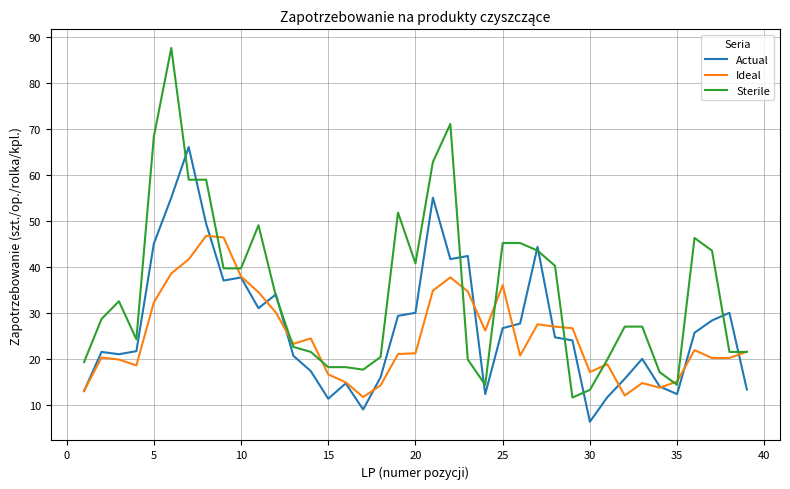

Which series has the largest range (max minus min)?

Sterile